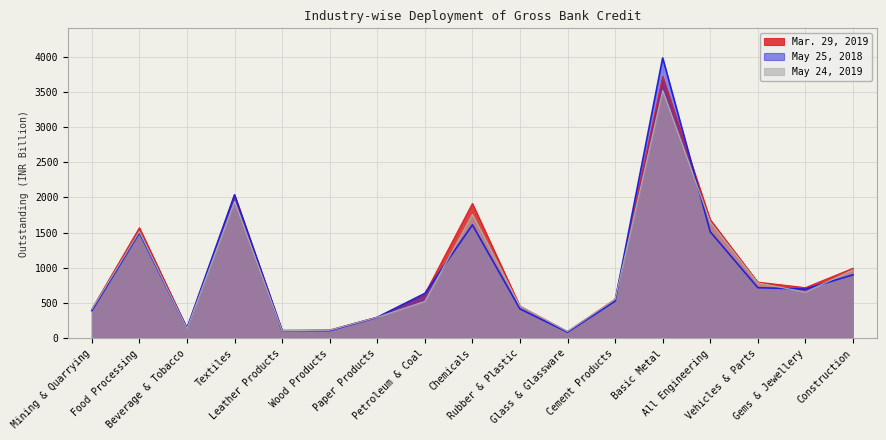

What is the value of the May 24, 2019 point at the 5th from the left?

111